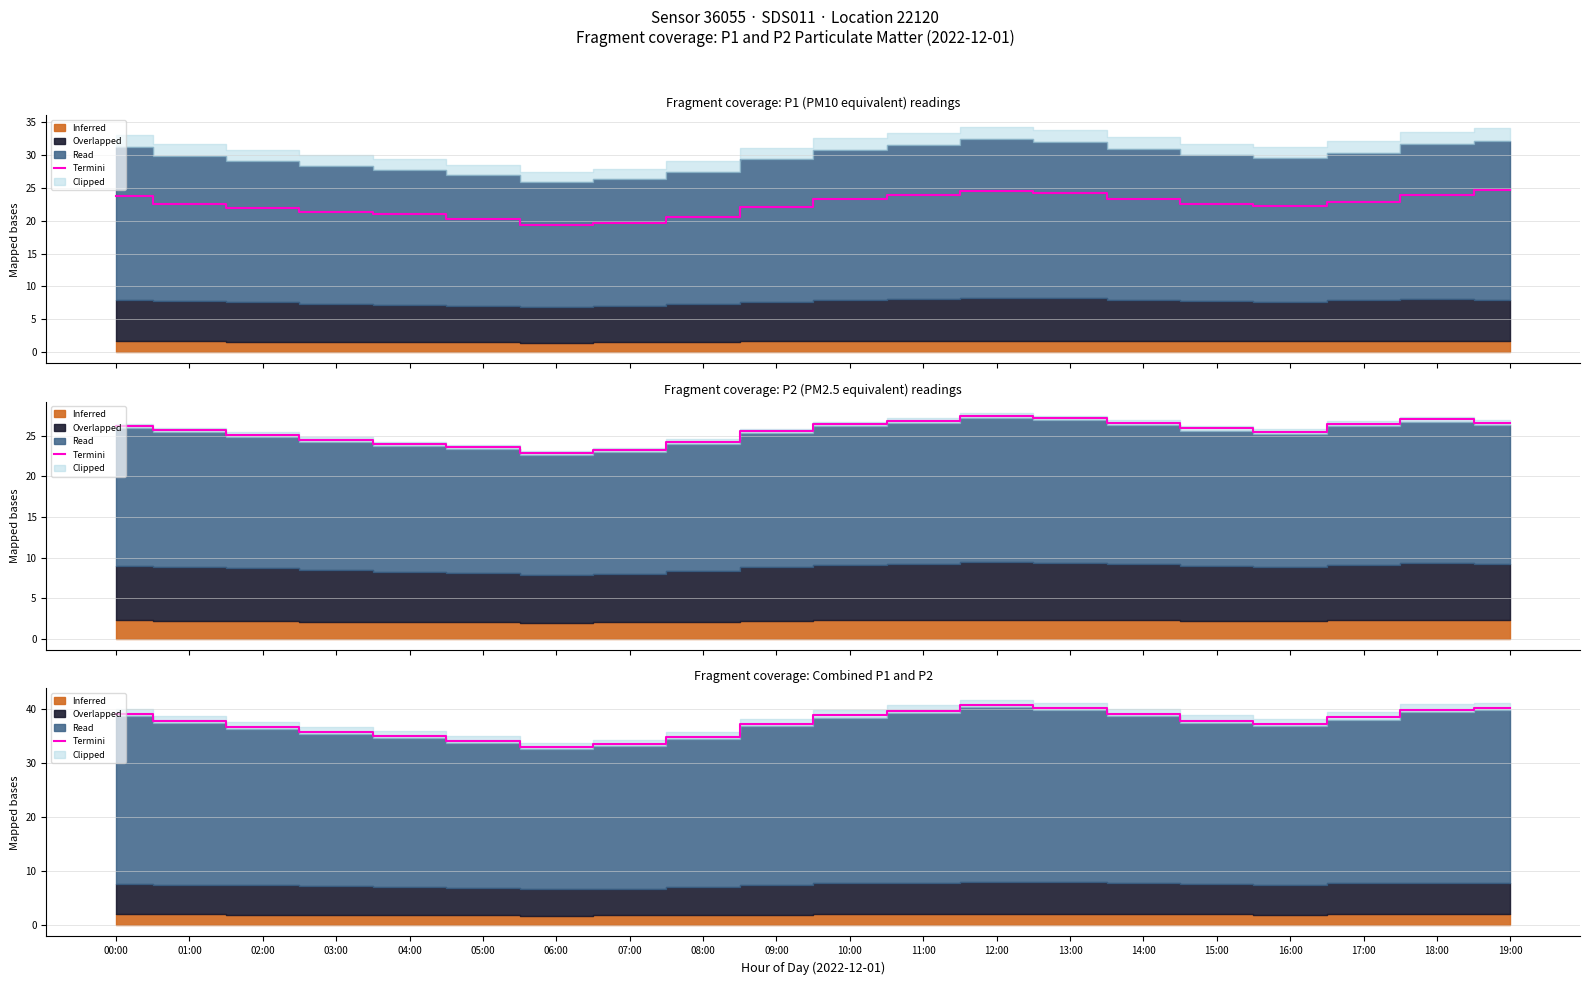

At which label does the data first exceed 37?

00:00